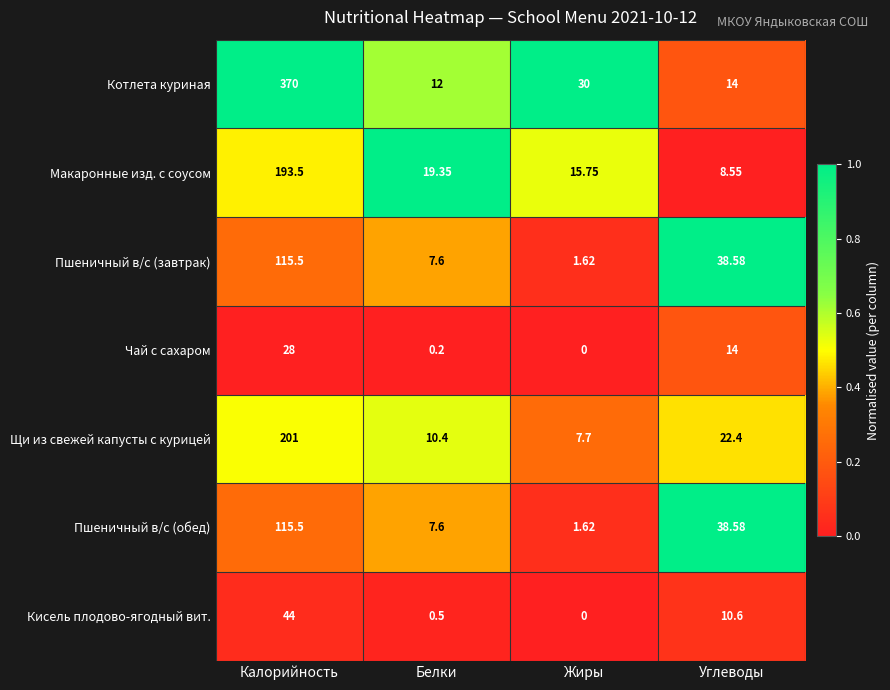

What is the spread (max minus min) of values at Углеводы?

30.0